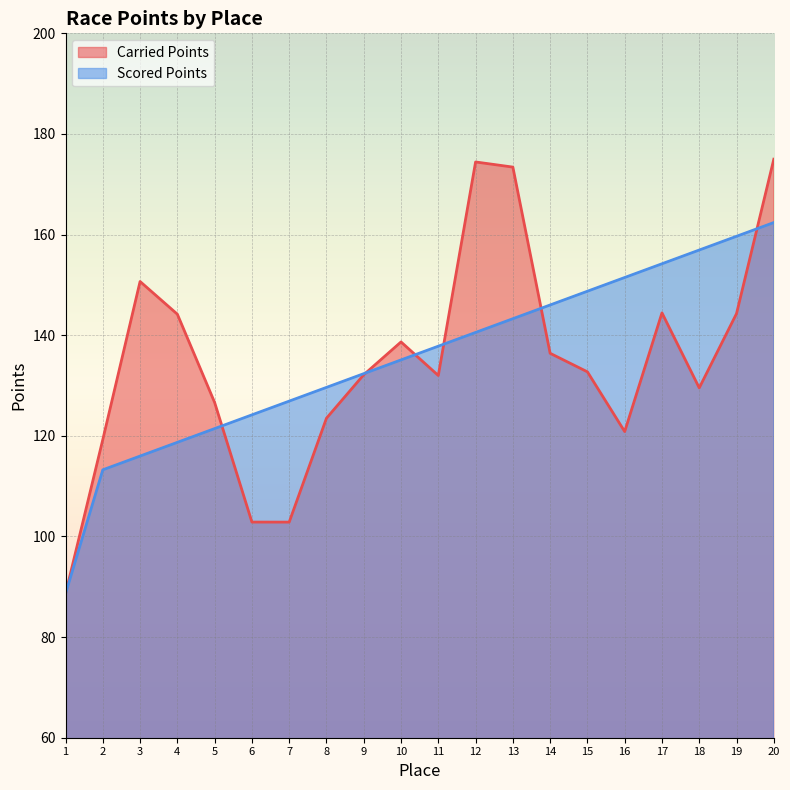

Reading left to right, what are all the values shown in this chart?

Carried Points: 1=88.6	2=119.3	3=150.7	4=144.2	5=126.6	6=102.9	7=102.8	8=123.5	9=132.1	10=138.7	11=132.0	12=174.4	13=173.4	14=136.4	15=132.7	16=120.8	17=144.4	18=129.5	19=144.3	20=175.0
Scored Points: 1=88.6	2=113.2	3=116.0	4=118.7	5=121.4	6=124.2	7=126.9	8=129.6	9=132.4	10=135.1	11=137.8	12=140.6	13=143.3	14=146.0	15=148.7	16=151.5	17=154.2	18=156.9	19=159.7	20=162.4